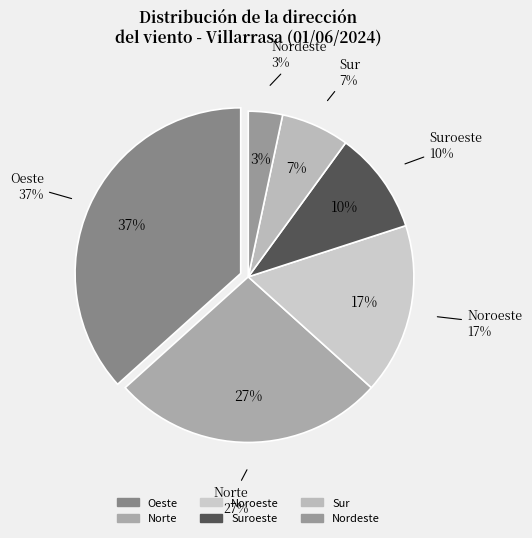

To the nearest percent, what is the average slice percentage?

17%